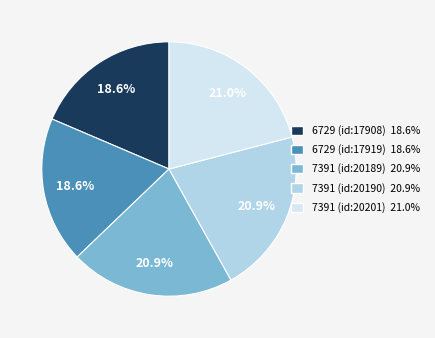

What percentage is the 7391 (id:20189) slice, to the nearest percent?

21%